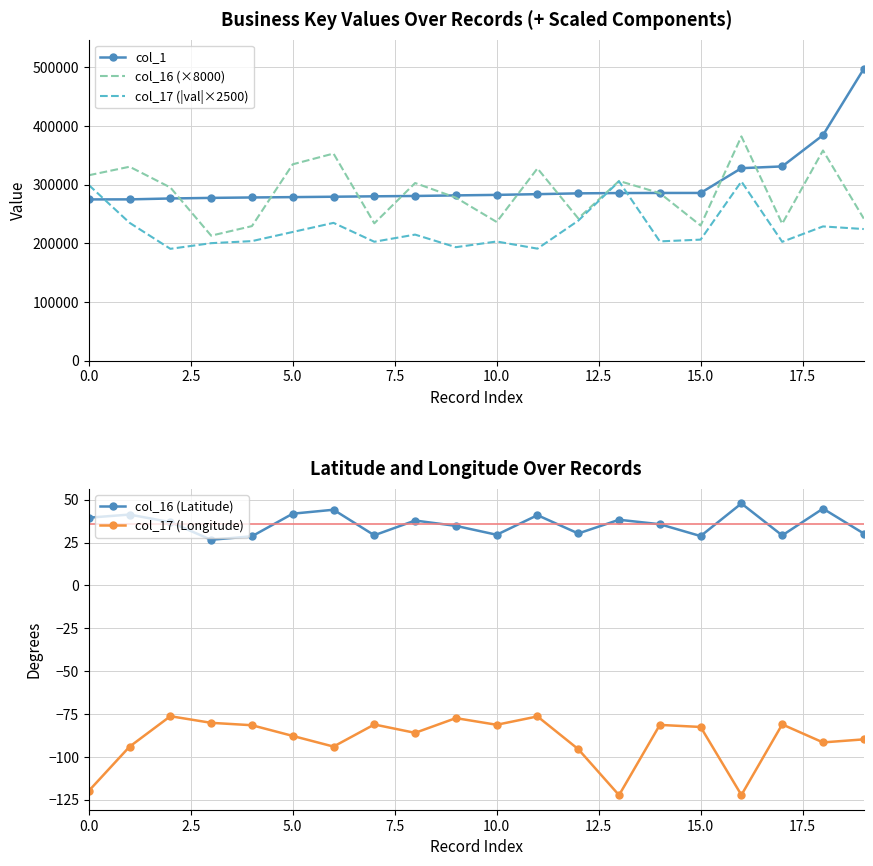

Which series has the widest spread of values?

col_1